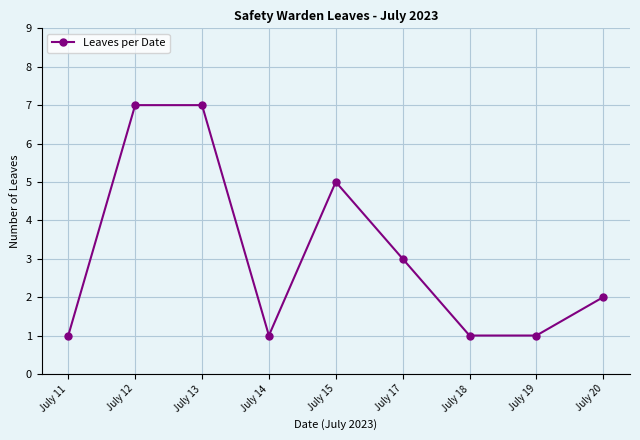

How many categories are shown in the chart?

9